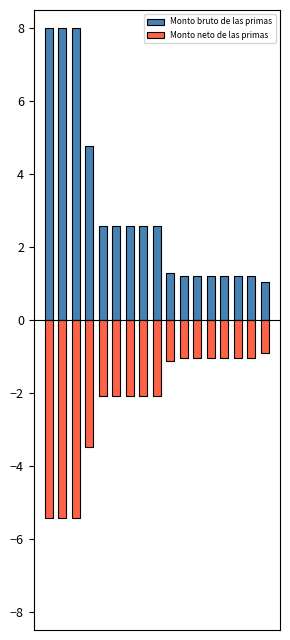

Rank the series at 12 from lowest to highest value.

Monto neto de las primas, Monto bruto de las primas